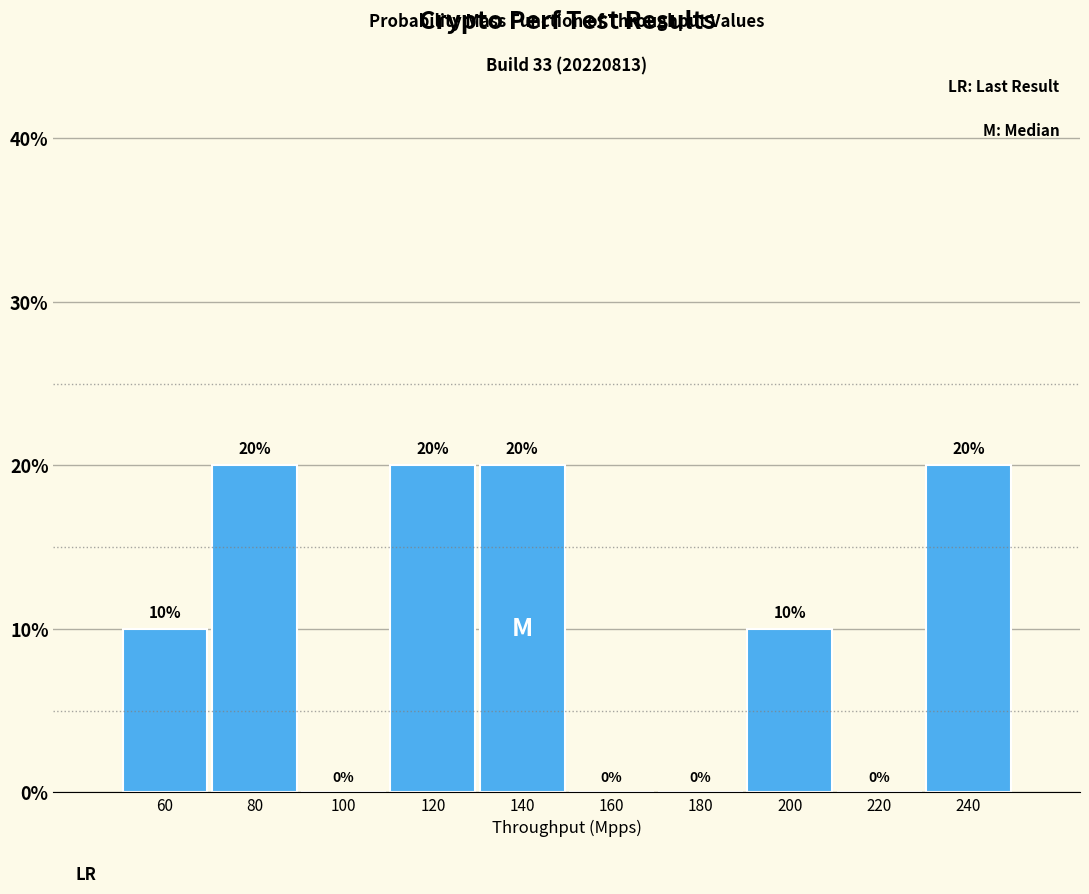

Reading left to right, list every bar in this chart as the range it spans on the x-axis followed by its height.

50 to 70: 10
70 to 90: 20
90 to 110: 0
110 to 130: 20
130 to 150: 20
150 to 170: 0
170 to 190: 0
190 to 210: 10
210 to 230: 0
230 to 250: 20